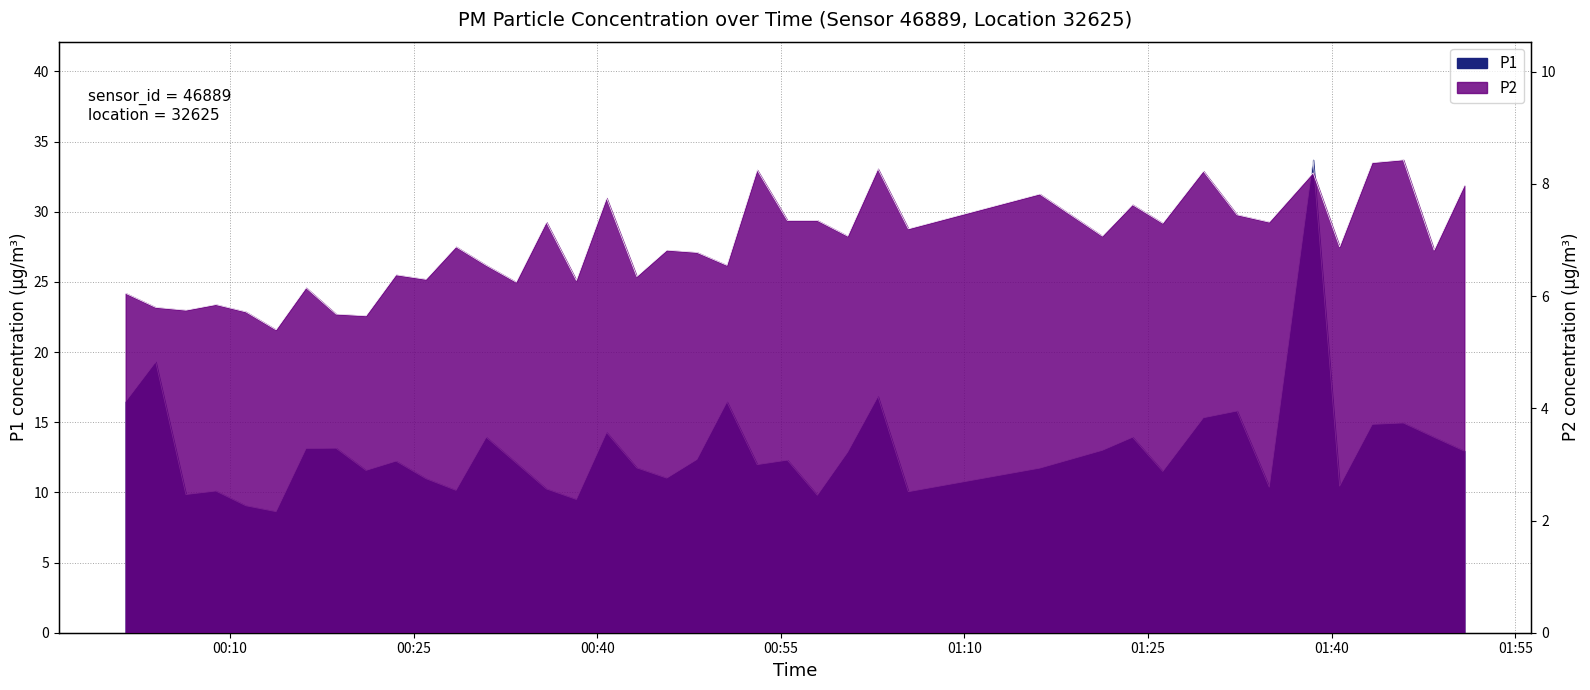

What is the difference between the maximum and minimum values in the P2 series?

3.0